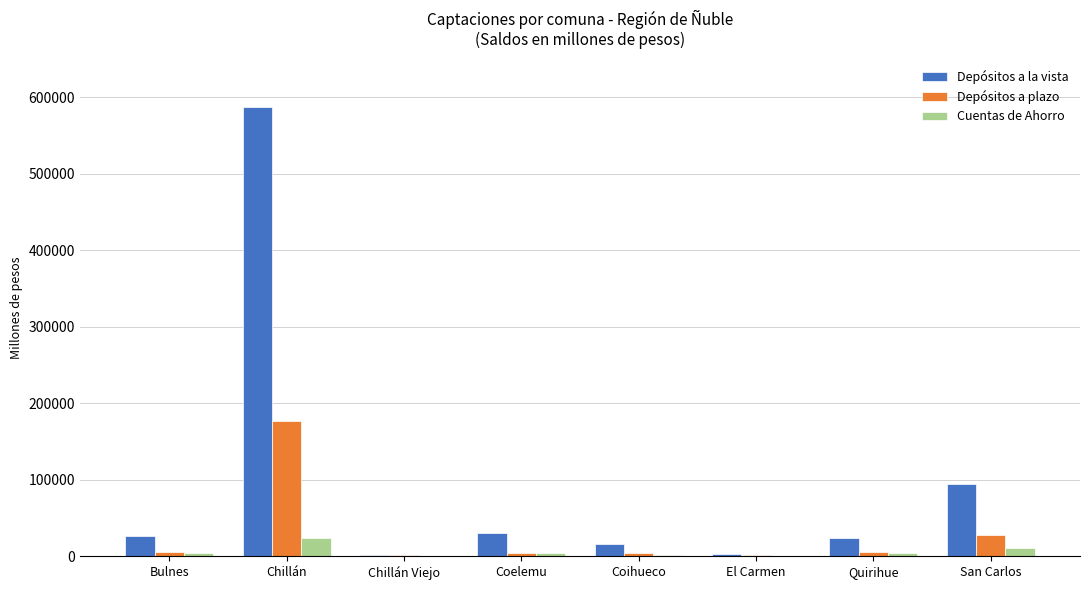

The value of Depósitos a la vista at San Carlos is 94075.5. True or false?

True